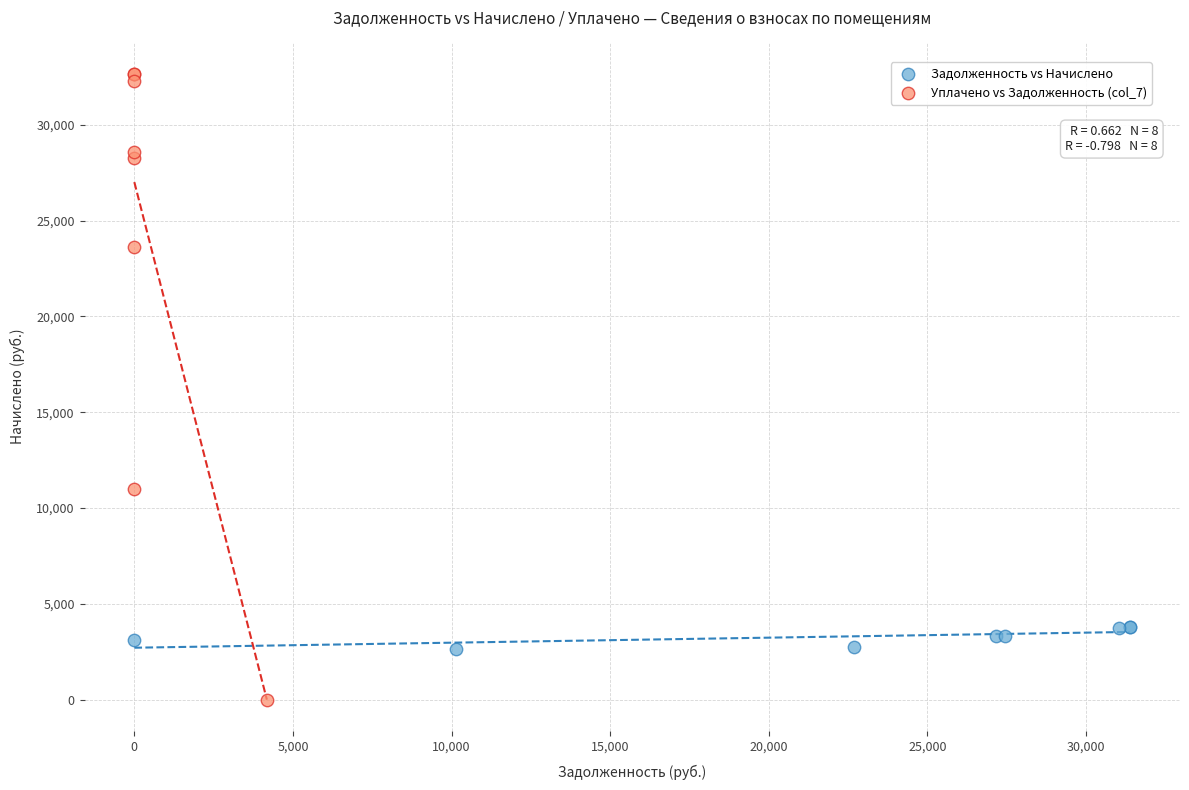

Which series has the largest Y range (max minus min)?

Уплачено vs Задолженность (col_7)